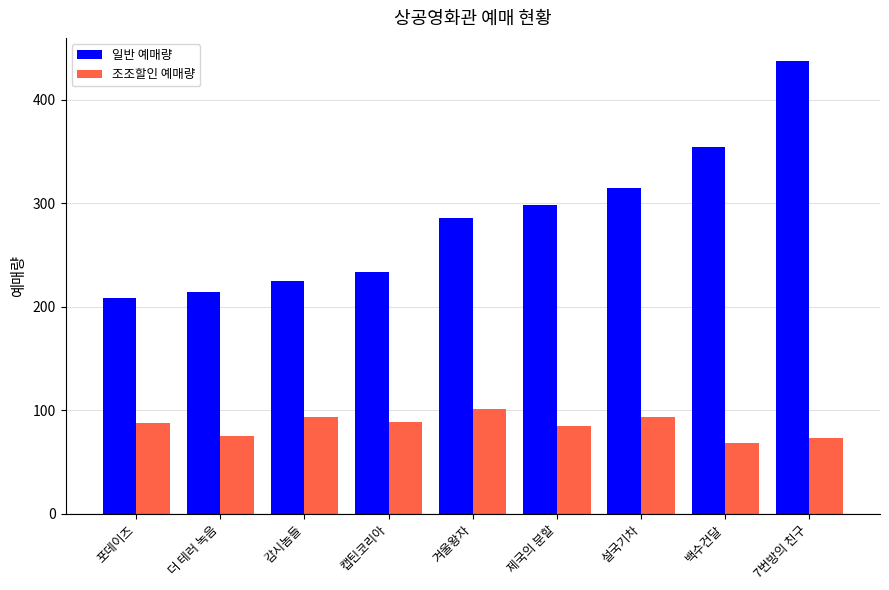

What is the difference between the 조조할인 예매량 values at 캡틴코리아 and 7번방의 친구?

16